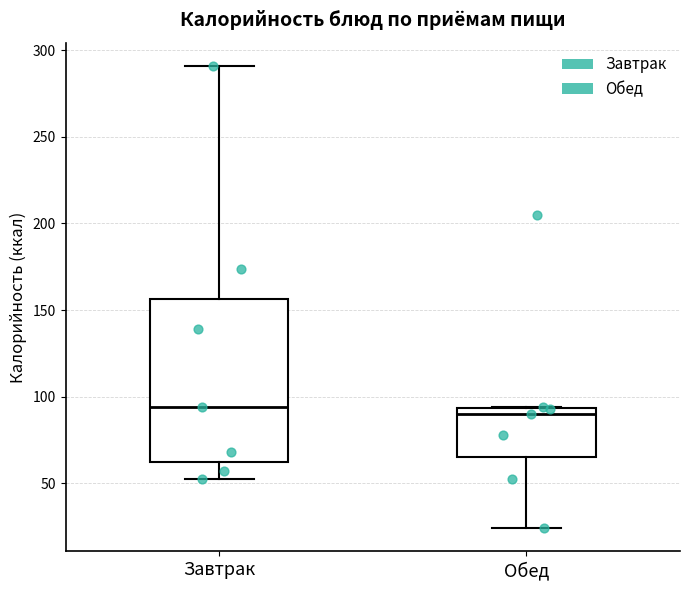

Where is the upper edge of the box for Обед on the y-axis? The values are not printed on the chart, so give them approximately, as read against the axis.

95